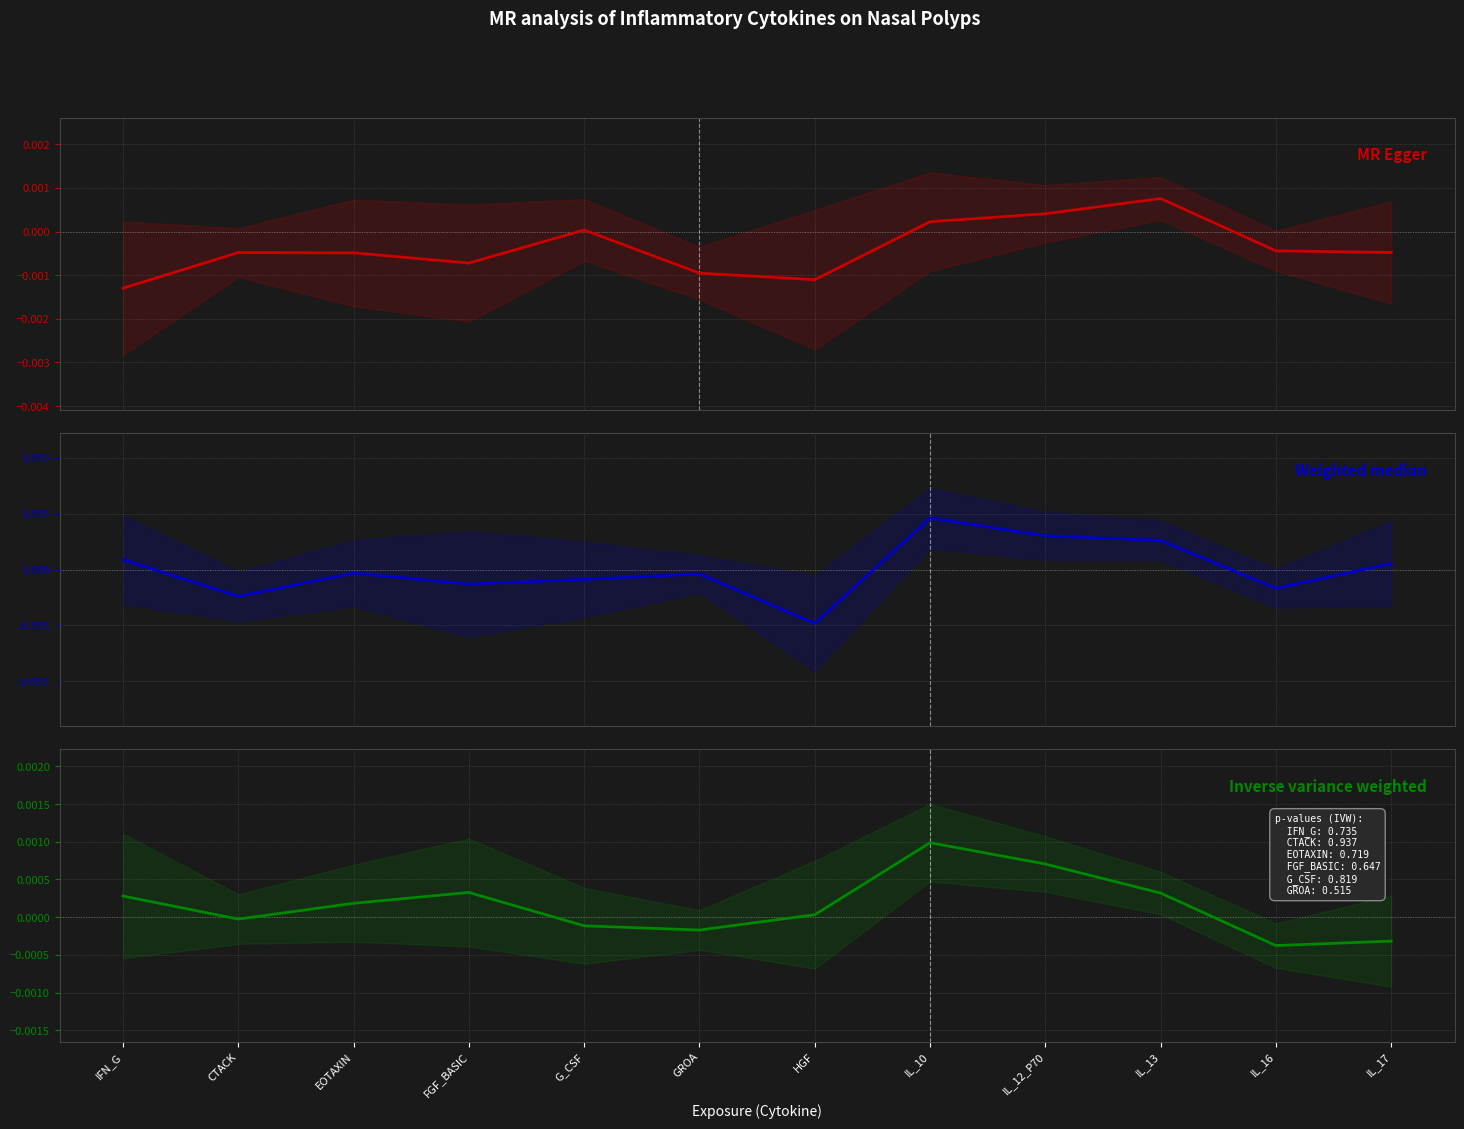

List the series in order of their overall mean, lowest first.

MR Egger, Weighted median, Inverse variance weighted